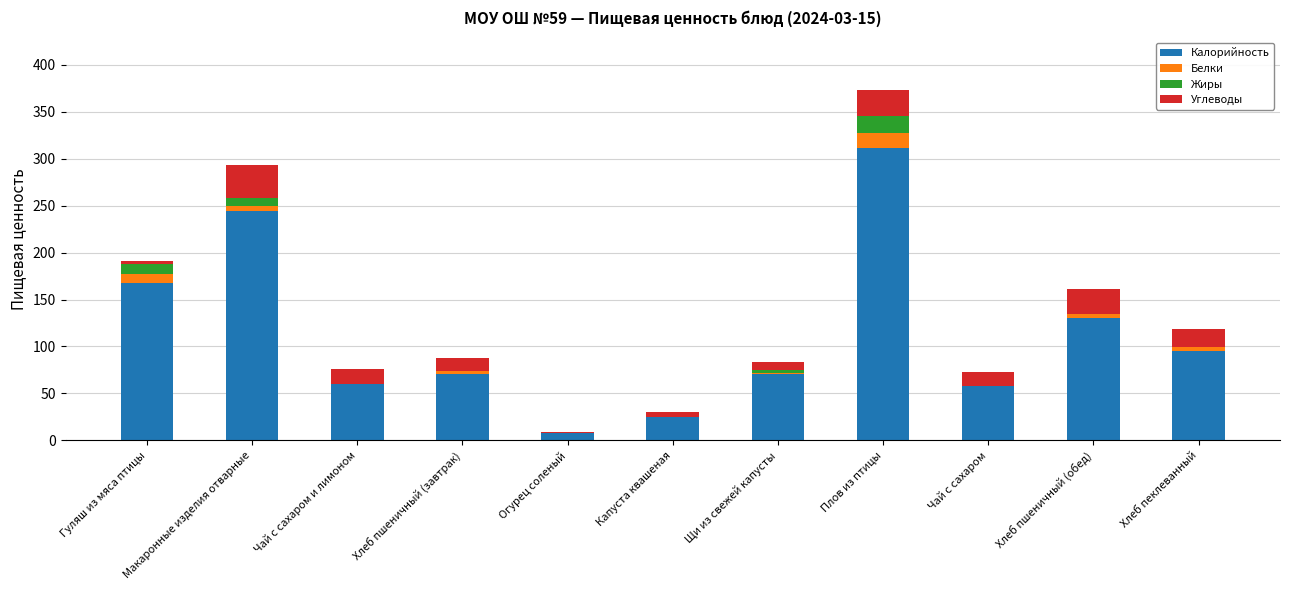

What is the average value of the Калорийность series?

112.9